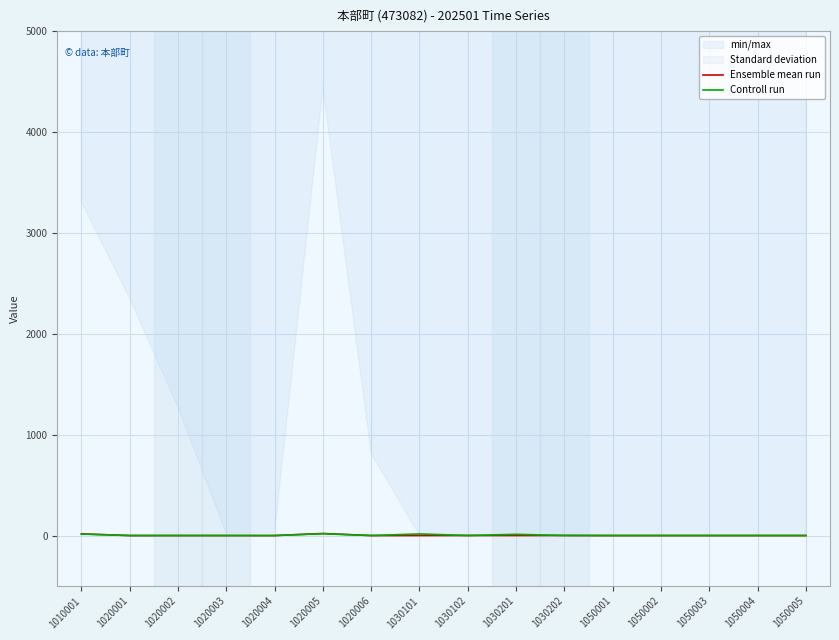

Does the chart display data point markers on the line(s)?

No